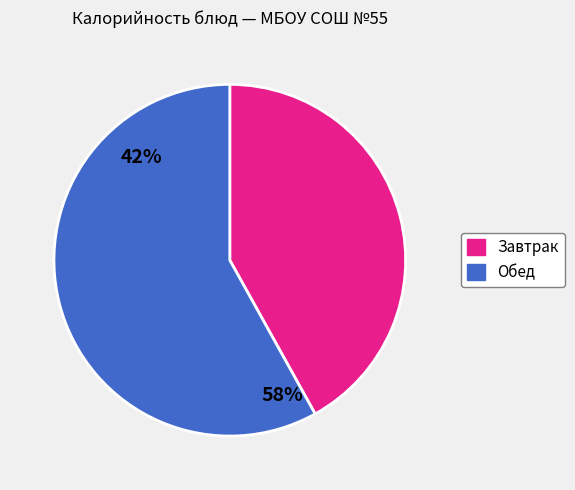

Is there any slice that represents more than half of the pie?

Yes